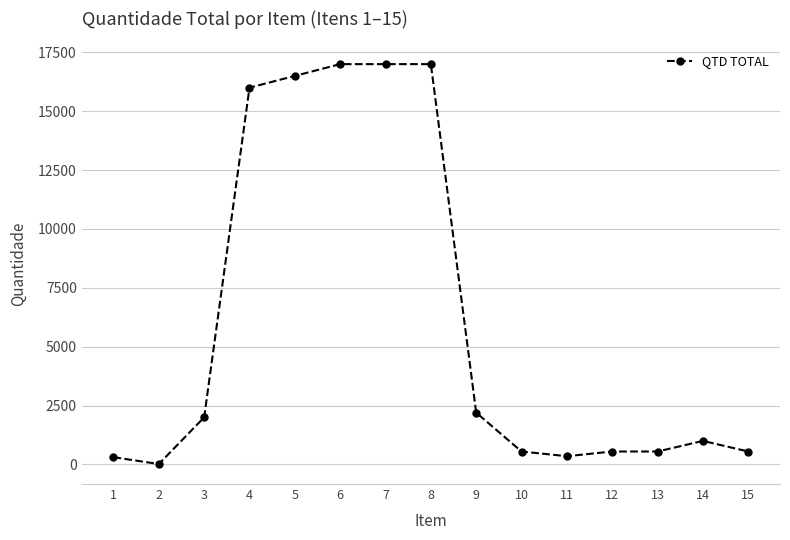

Where is the data nearest to the value 8509?

9